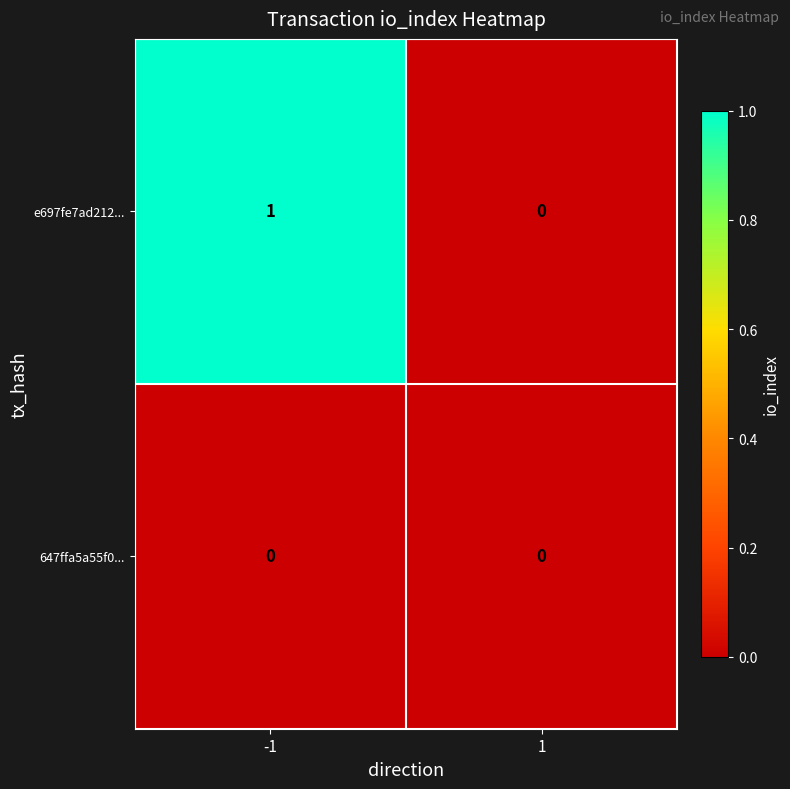

List the series in order of their overall mean, highest first.

e697fe7ad212..., 647ffa5a55f0...